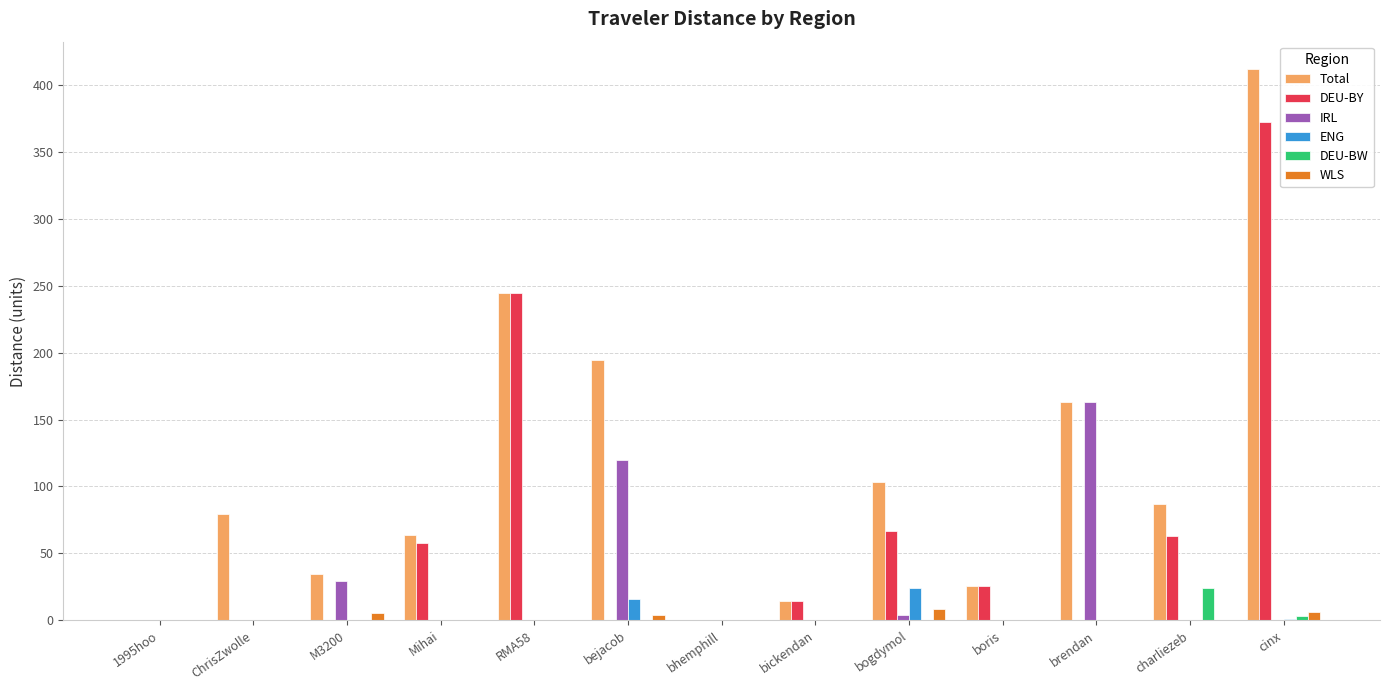

True or false: DEU-BW has a value of 0.0 at 1995hoo.

True